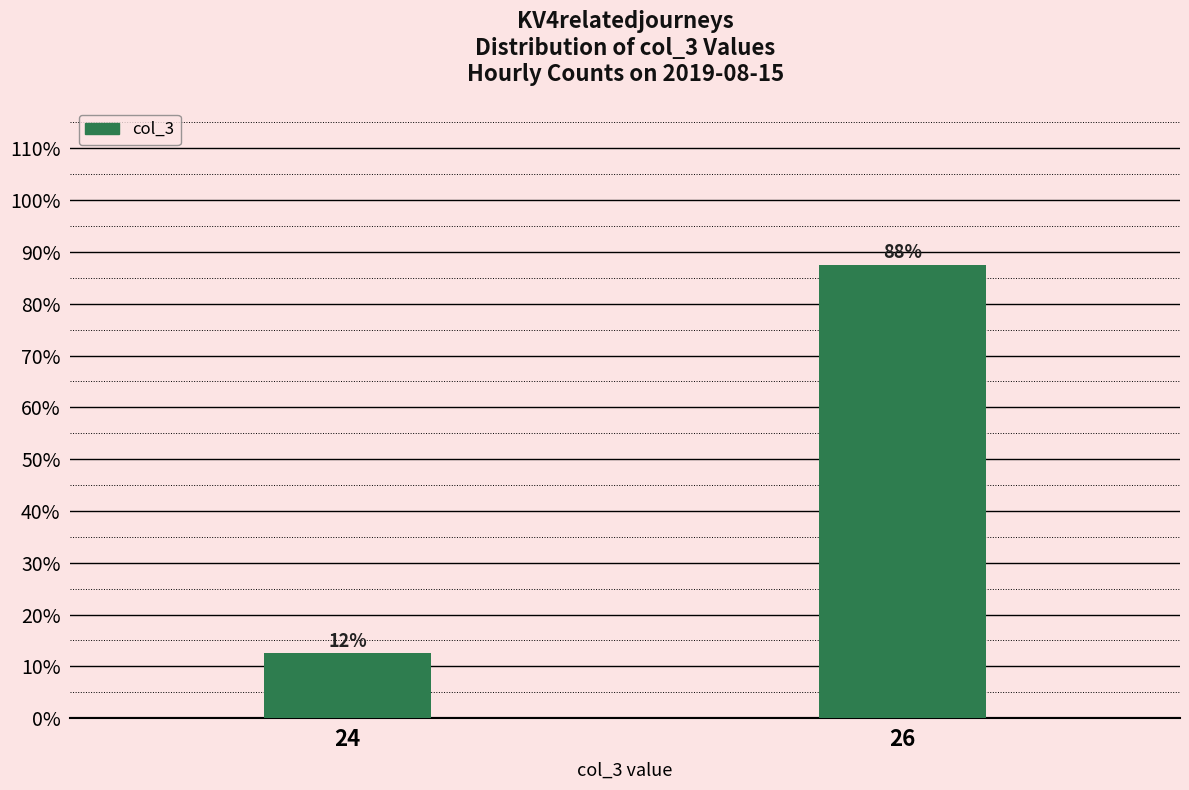

Does the chart contain any negative values?

No